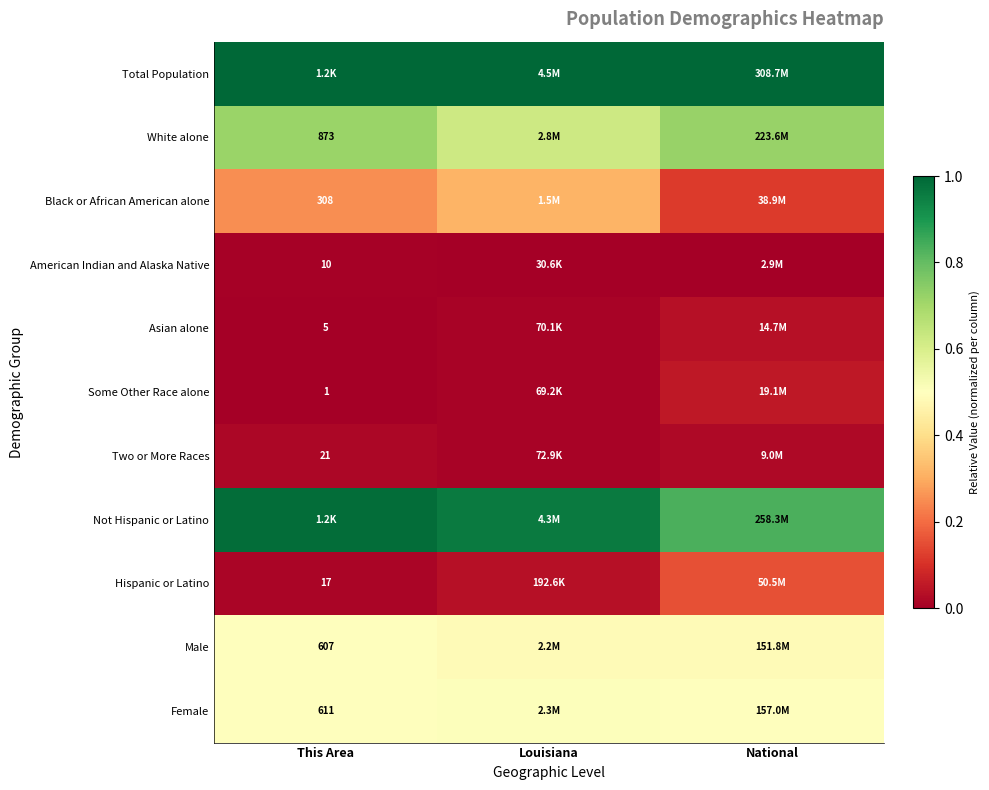

How many data points does each series have?

3